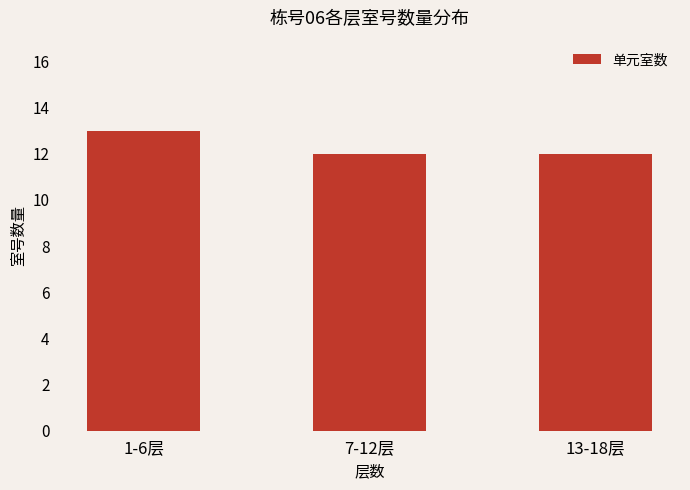

Between 7-12层 and 1-6层, which is larger?

1-6层